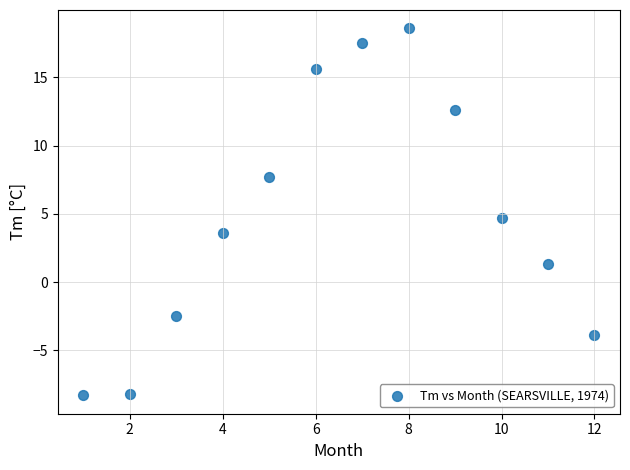

What is the range of X values (max minus min)?

11.0